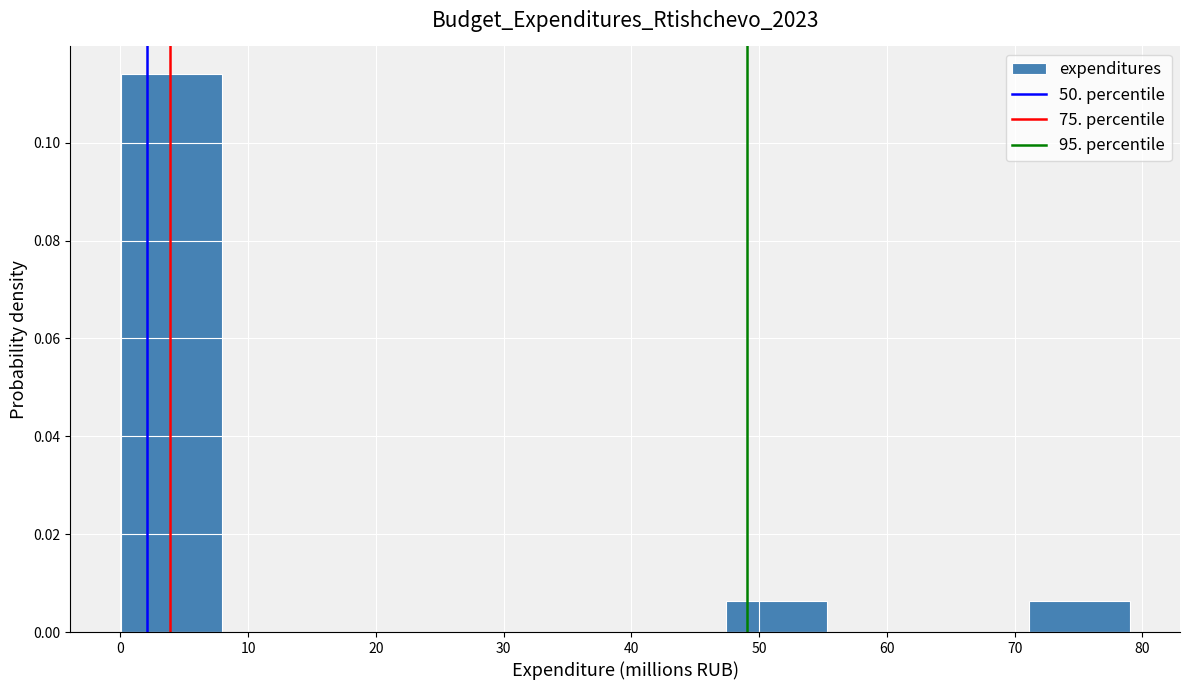

Reading left to right, transcribe this chart: for each bar, give the range it covers on the x-axis and its height. Neither the bar edges nor the heights are printed on the chart, so give them approximately, as read against the axes.

0 to 8: 0.114
8 to 16: 0
16 to 24: 0
24 to 32: 0
32 to 40: 0
40 to 47: 0
47 to 55: 0.006
55 to 63: 0
63 to 71: 0
71 to 79: 0.006